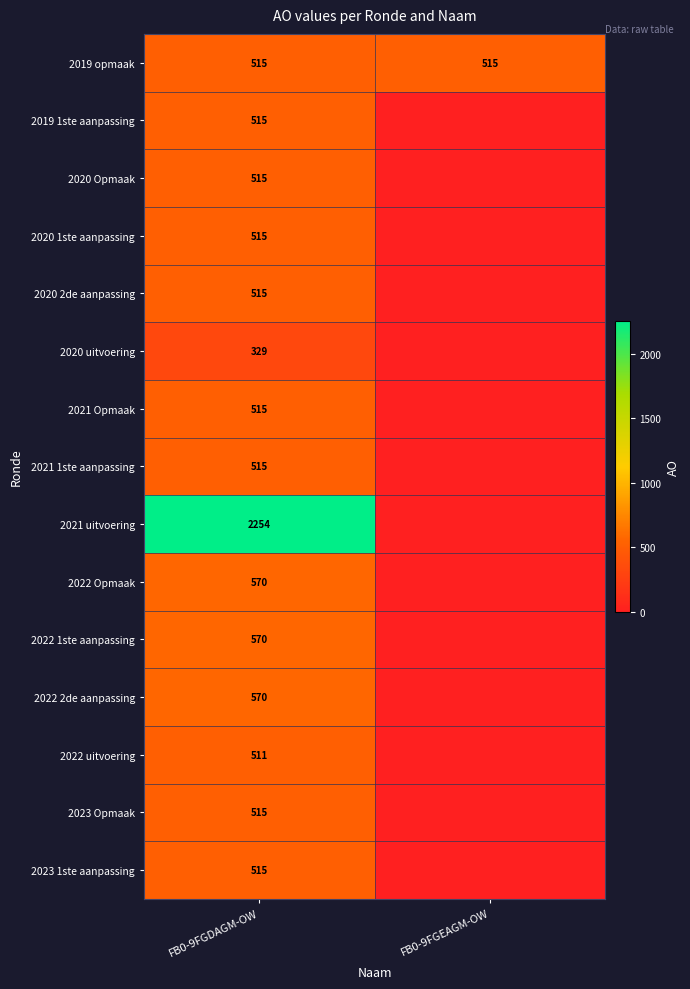

What is the total value across all series at FB0-9FGDAGM-OW?

9439